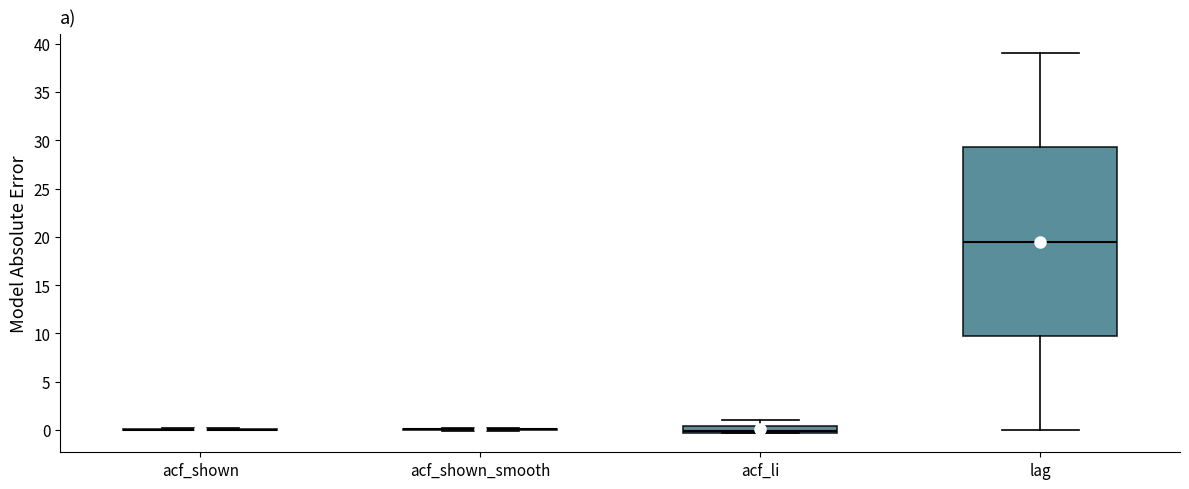

Which box is the tallest, from its lower edge to its upper edge?

lag